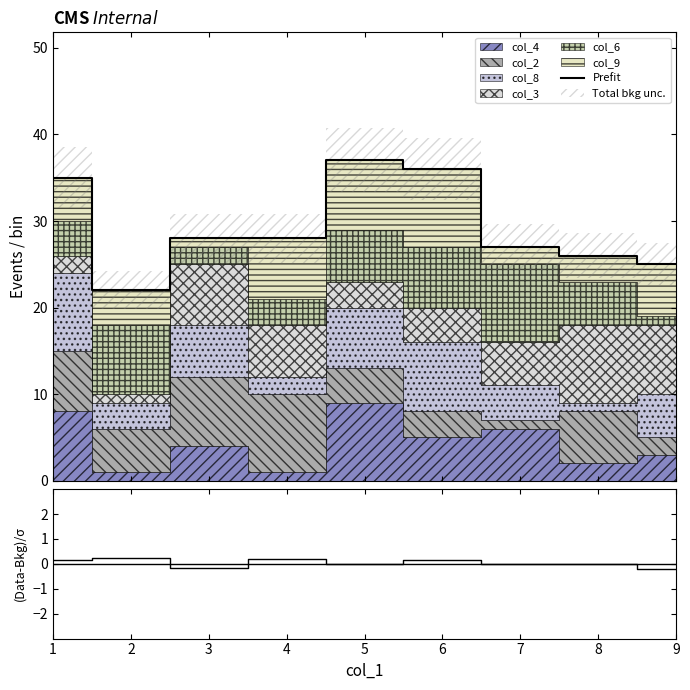

How many lines are shown in the chart?

2